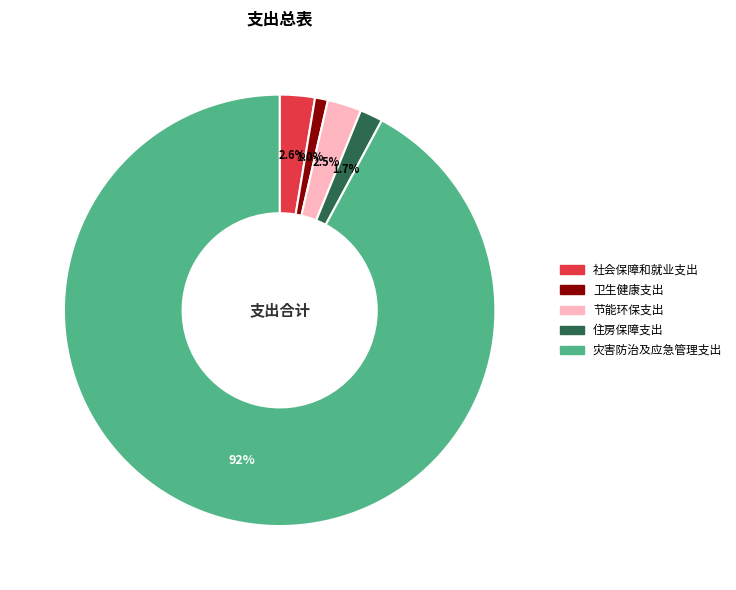

How much of the chart is everything except 住房保障支出?

98.3%